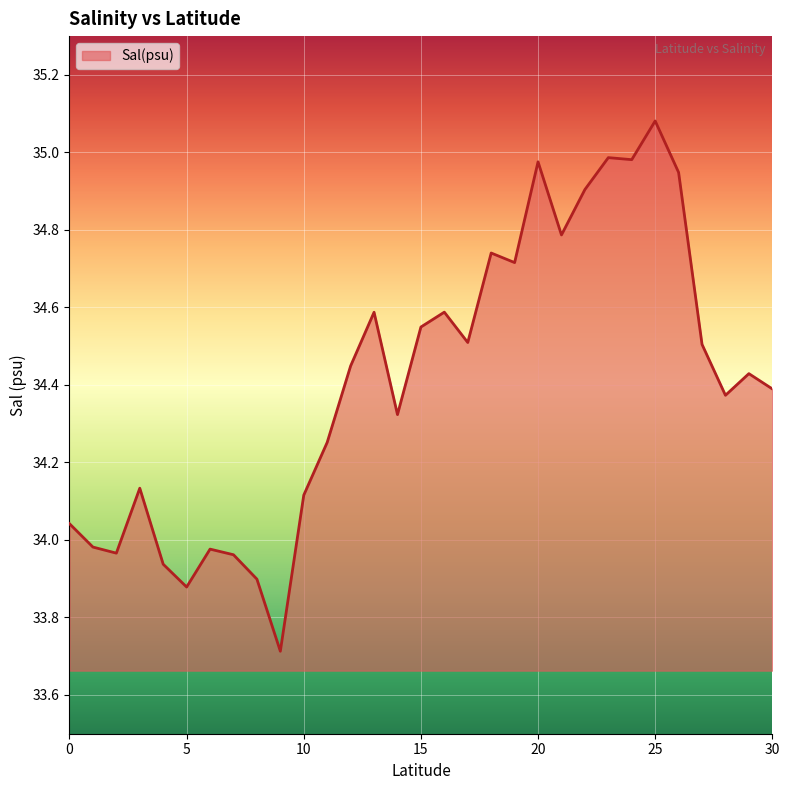

What is the smallest value displayed?

33.7